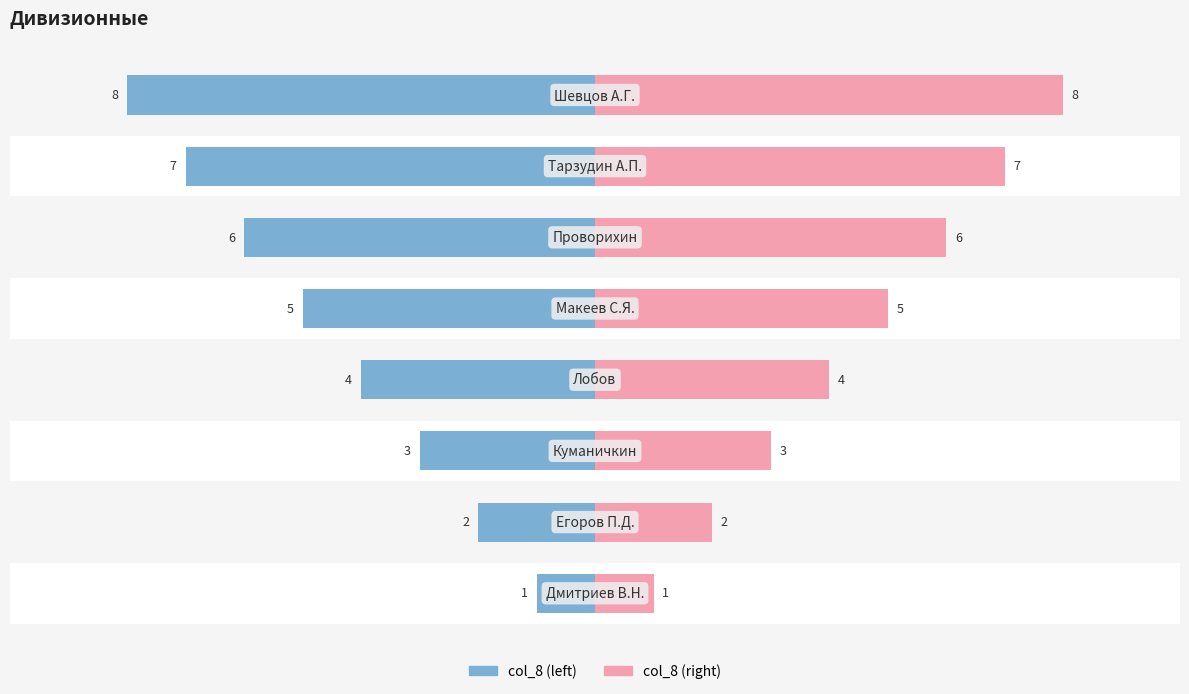

Reading left to right, extract all data points from this chart.

col_8 (rank): -1	-2	-3	-4	-5	-6	-7	-8
col_8 (rank, right): 1	2	3	4	5	6	7	8